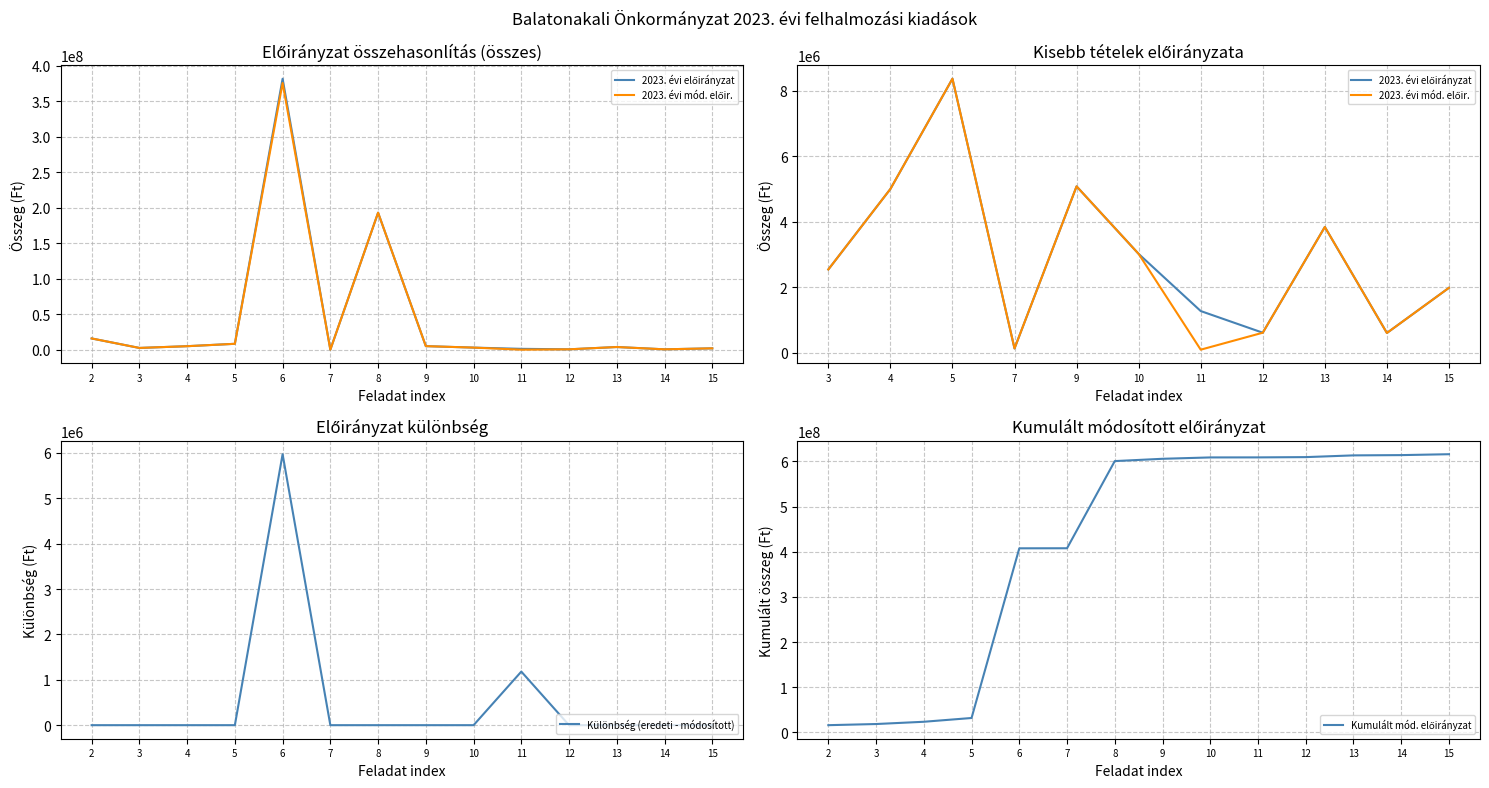

What is the highest value of the Különbség (eredeti - módosított) series?

5970000